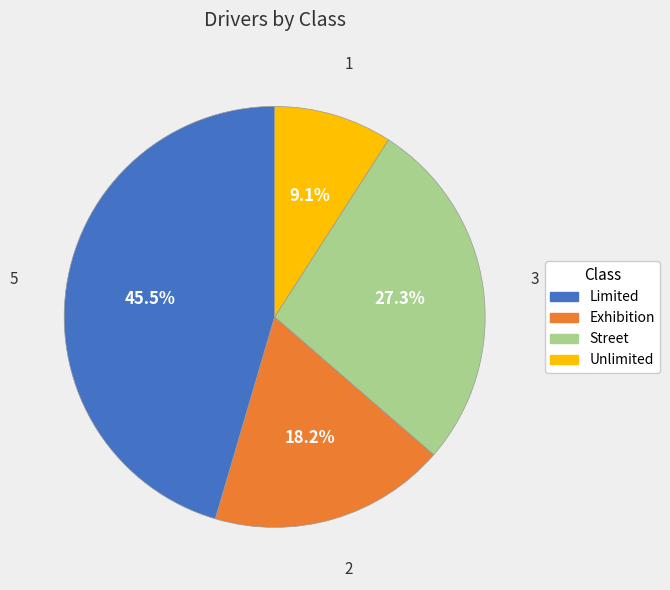

Does any single category account for the majority?

No